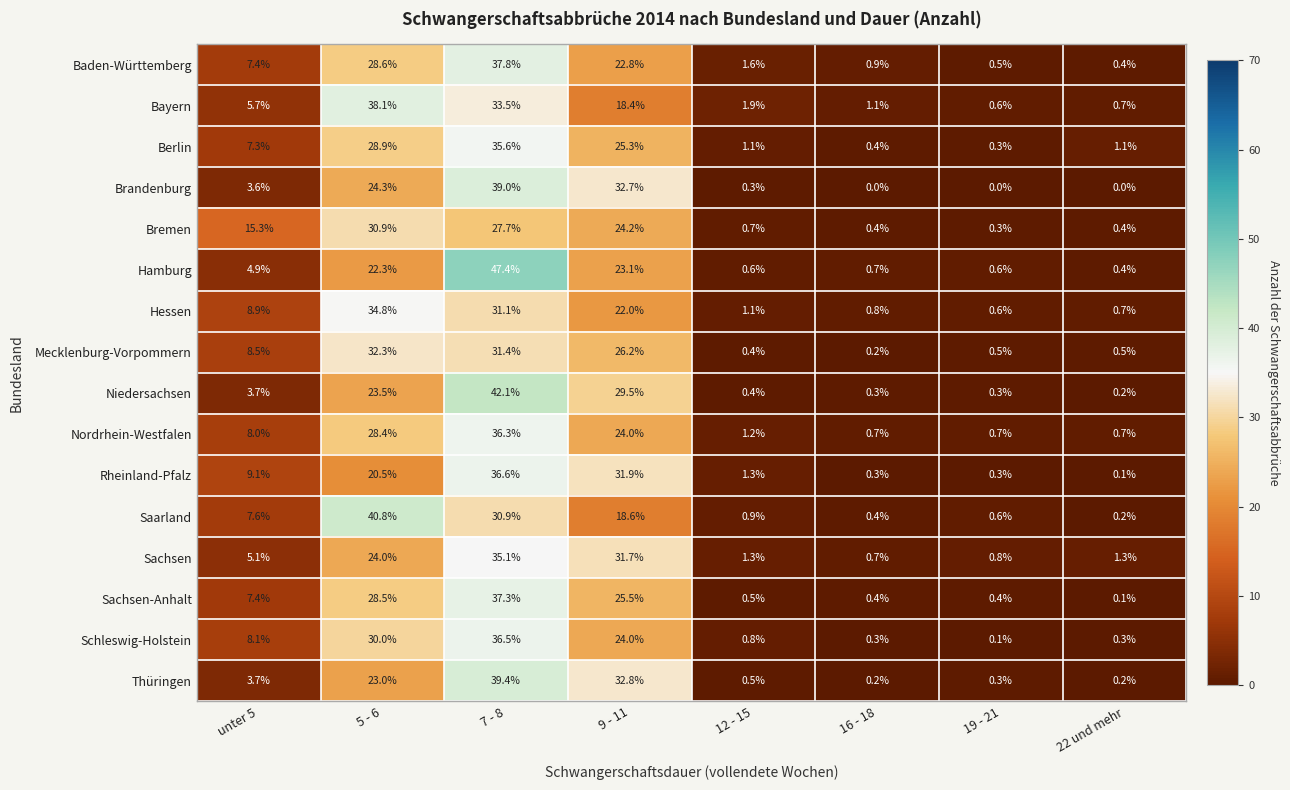

Which category has the highest value in the Bremen series?

5 - 6